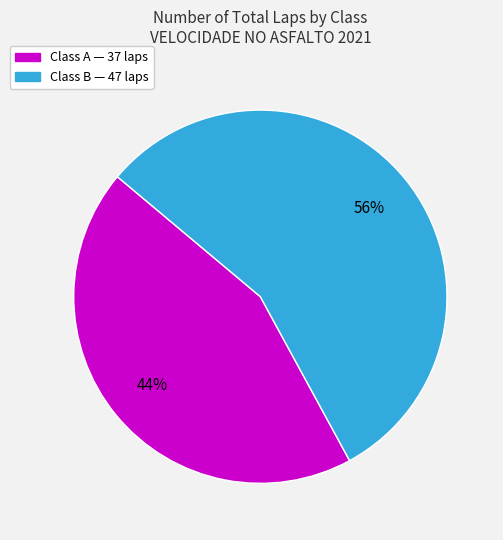

Is there a majority slice in this chart?

Yes